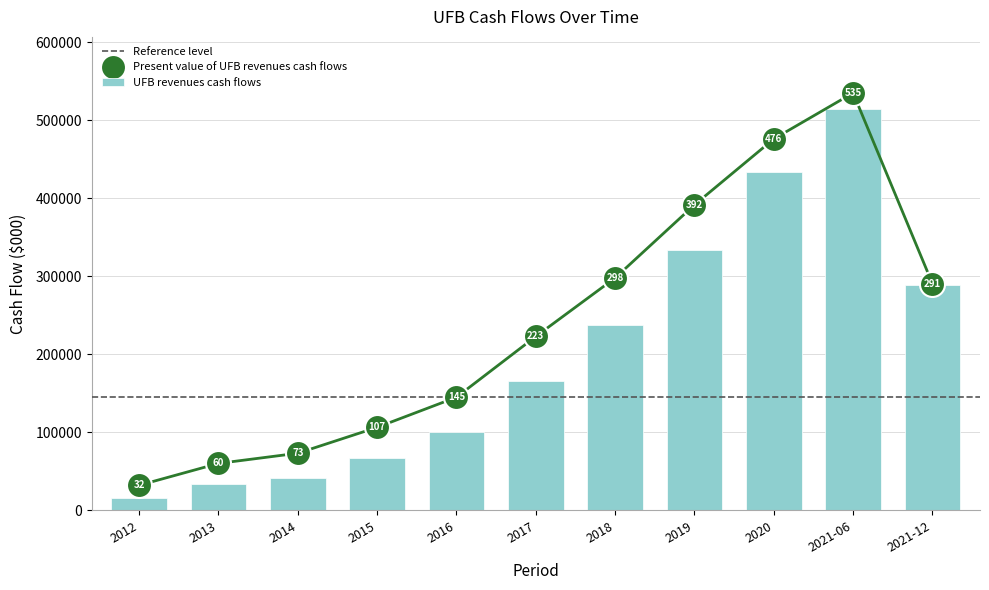

Which series has the largest range (max minus min)?

Present value of UFB revenues cash flows